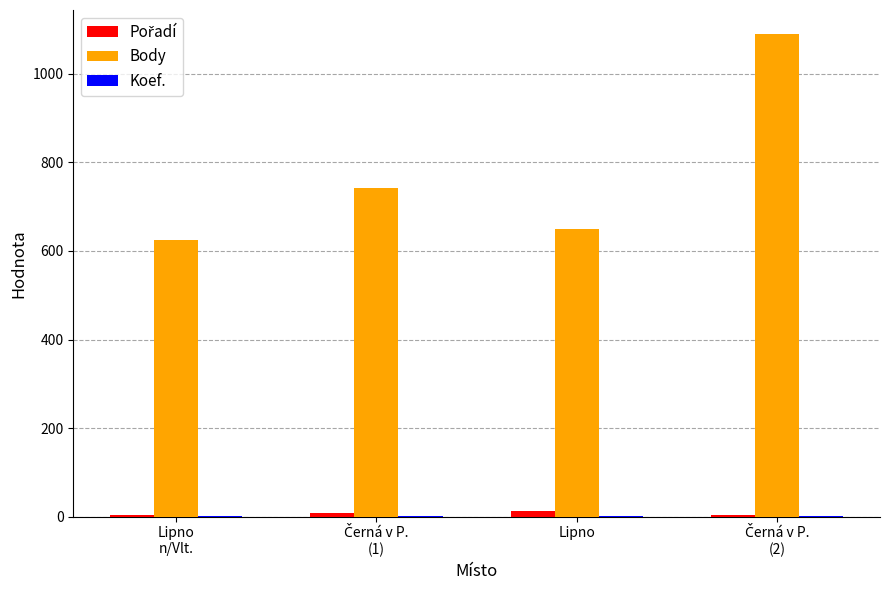

What is the greatest value displayed?

1090